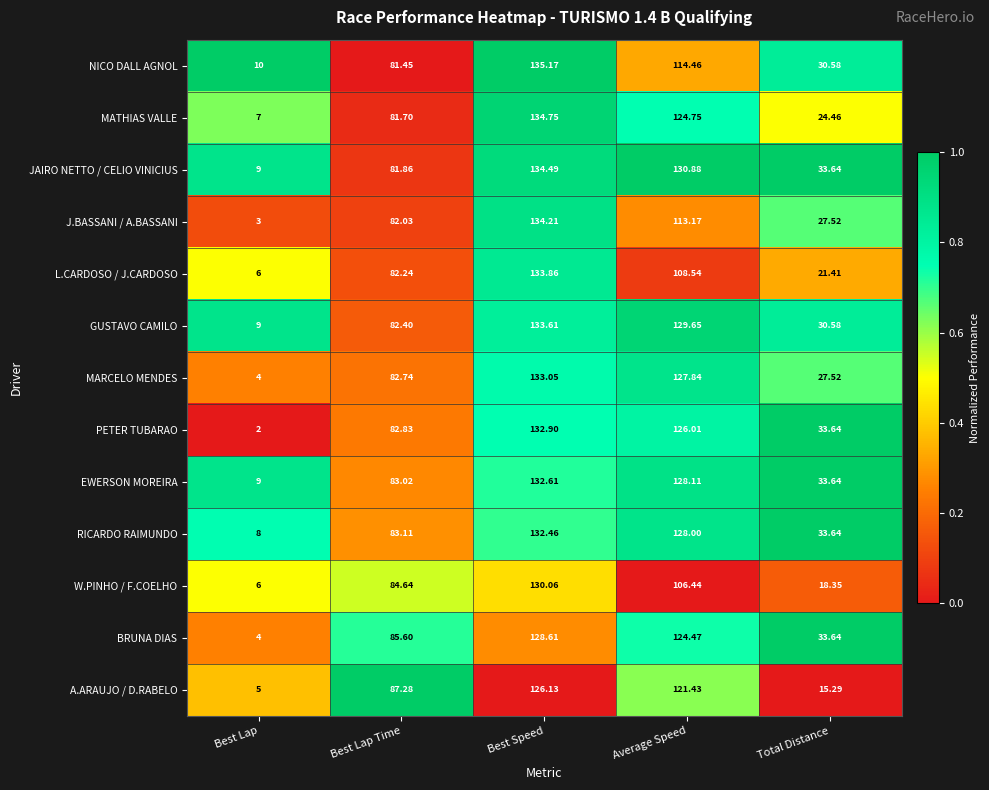

Which category has the highest value in the NICO DALL AGNOL series?

Best Speed